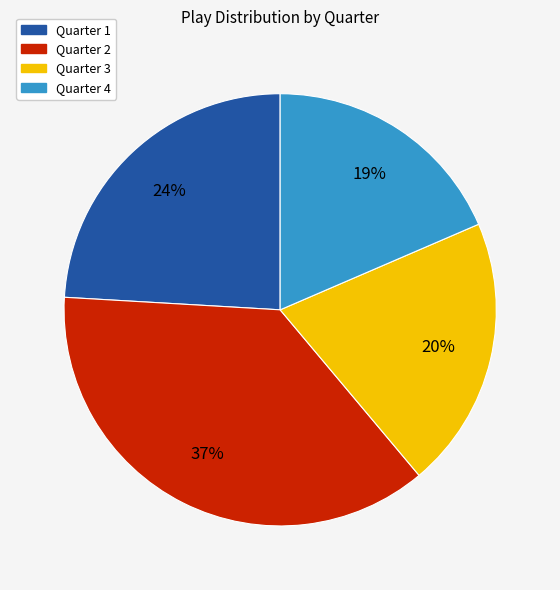

To the nearest percent, what is the average slice percentage?

25%